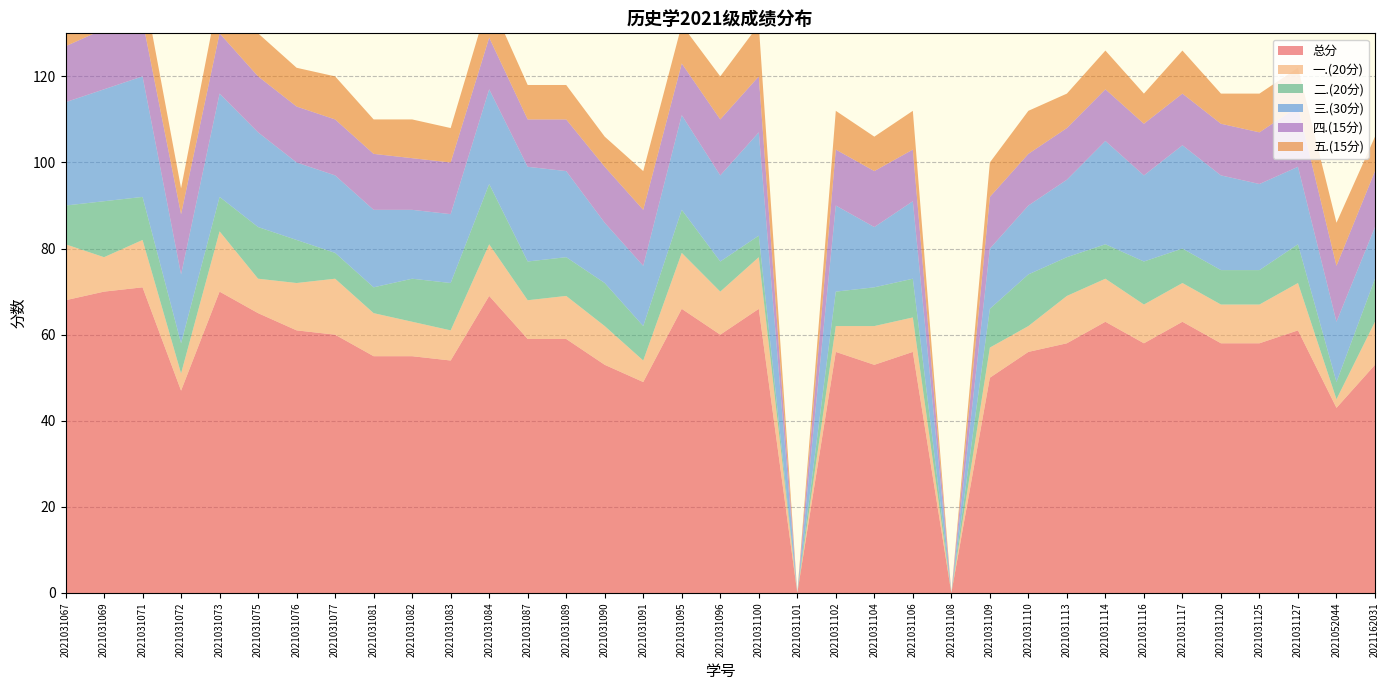

Reading left to right, extract all data points from this chart.

总分: 2021031067=68	2021031069=70	2021031071=71	2021031072=47	2021031073=70	2021031075=65	2021031076=61	2021031077=60	2021031081=55	2021031082=55	2021031083=54	2021031084=69	2021031087=59	2021031089=59	2021031090=53	2021031091=49	2021031095=66	2021031096=60	2021031100=66	2021031101=0	2021031102=56	2021031104=53	2021031106=56	2021031108=0	2021031109=50	2021031110=56	2021031113=58	2021031114=63	2021031116=58	2021031117=63	2021031120=58	2021031125=58	2021031127=61	2021052044=43	2021162031=53
一.(20分): 2021031067=13	2021031069=8	2021031071=11	2021031072=4	2021031073=14	2021031075=8	2021031076=11	2021031077=13	2021031081=10	2021031082=8	2021031083=7	2021031084=12	2021031087=9	2021031089=10	2021031090=9	2021031091=5	2021031095=13	2021031096=10	2021031100=12	2021031101=0	2021031102=6	2021031104=9	2021031106=8	2021031108=0	2021031109=7	2021031110=6	2021031113=11	2021031114=10	2021031116=9	2021031117=9	2021031120=9	2021031125=9	2021031127=11	2021052044=2	2021162031=10
二.(20分): 2021031067=9	2021031069=13	2021031071=10	2021031072=7	2021031073=8	2021031075=12	2021031076=10	2021031077=6	2021031081=6	2021031082=10	2021031083=11	2021031084=14	2021031087=9	2021031089=9	2021031090=10	2021031091=8	2021031095=10	2021031096=7	2021031100=5	2021031101=0	2021031102=8	2021031104=9	2021031106=9	2021031108=0	2021031109=9	2021031110=12	2021031113=9	2021031114=8	2021031116=10	2021031117=8	2021031120=8	2021031125=8	2021031127=9	2021052044=4	2021162031=10
三.(30分): 2021031067=24	2021031069=26	2021031071=28	2021031072=16	2021031073=24	2021031075=22	2021031076=18	2021031077=18	2021031081=18	2021031082=16	2021031083=16	2021031084=22	2021031087=22	2021031089=20	2021031090=14	2021031091=14	2021031095=22	2021031096=20	2021031100=24	2021031101=0	2021031102=20	2021031104=14	2021031106=18	2021031108=0	2021031109=14	2021031110=16	2021031113=18	2021031114=24	2021031116=20	2021031117=24	2021031120=22	2021031125=20	2021031127=18	2021052044=14	2021162031=12
四.(15分): 2021031067=13	2021031069=14	2021031071=13	2021031072=14	2021031073=14	2021031075=13	2021031076=13	2021031077=13	2021031081=13	2021031082=12	2021031083=12	2021031084=12	2021031087=11	2021031089=12	2021031090=13	2021031091=13	2021031095=12	2021031096=13	2021031100=13	2021031101=0	2021031102=13	2021031104=13	2021031106=12	2021031108=0	2021031109=12	2021031110=12	2021031113=12	2021031114=12	2021031116=12	2021031117=12	2021031120=12	2021031125=12	2021031127=14	2021052044=13	2021162031=13
五.(15分): 2021031067=9	2021031069=9	2021031071=9	2021031072=6	2021031073=10	2021031075=10	2021031076=9	2021031077=10	2021031081=8	2021031082=9	2021031083=8	2021031084=9	2021031087=8	2021031089=8	2021031090=7	2021031091=9	2021031095=9	2021031096=10	2021031100=12	2021031101=0	2021031102=9	2021031104=8	2021031106=9	2021031108=0	2021031109=8	2021031110=10	2021031113=8	2021031114=9	2021031116=7	2021031117=10	2021031120=7	2021031125=9	2021031127=9	2021052044=10	2021162031=8